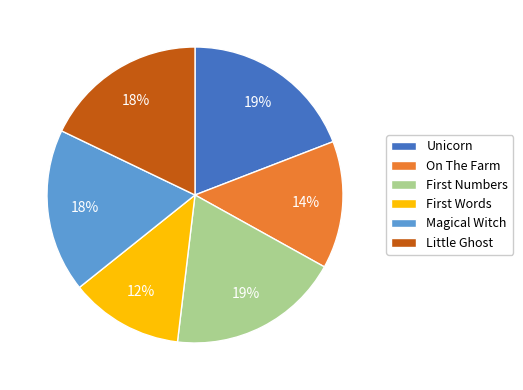

The On The Farm slice represents 24% of the pie. True or false?

False